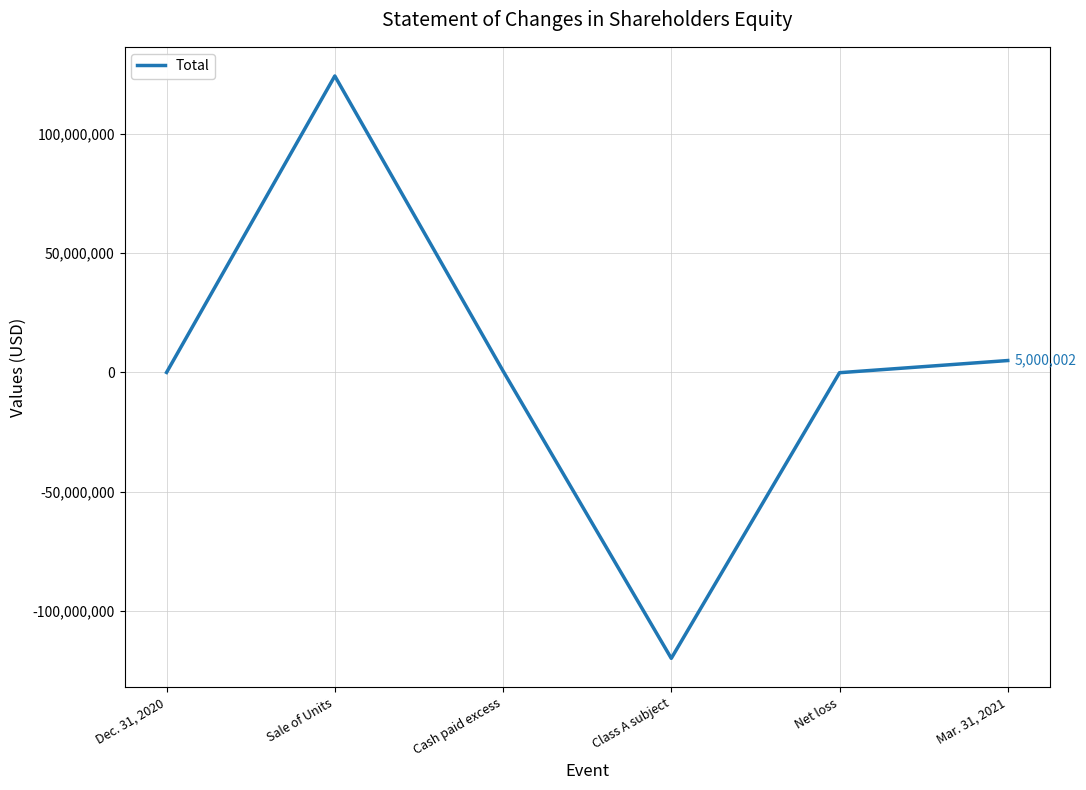

List the labels in order of value, largest first.

Sale of Units, Mar. 31, 2021, Cash paid excess, Dec. 31, 2020, Net loss, Class A subject